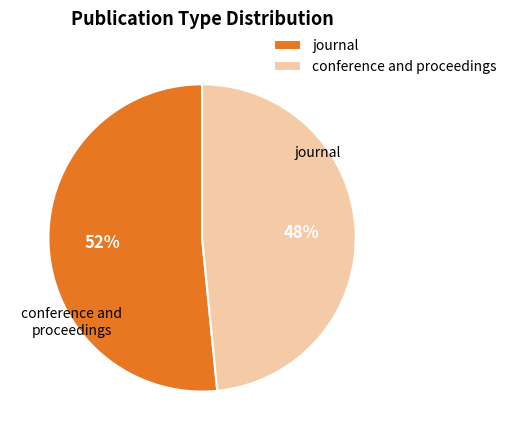

To the nearest percent, what is the combined percentage of journal and conference and proceedings?

100%